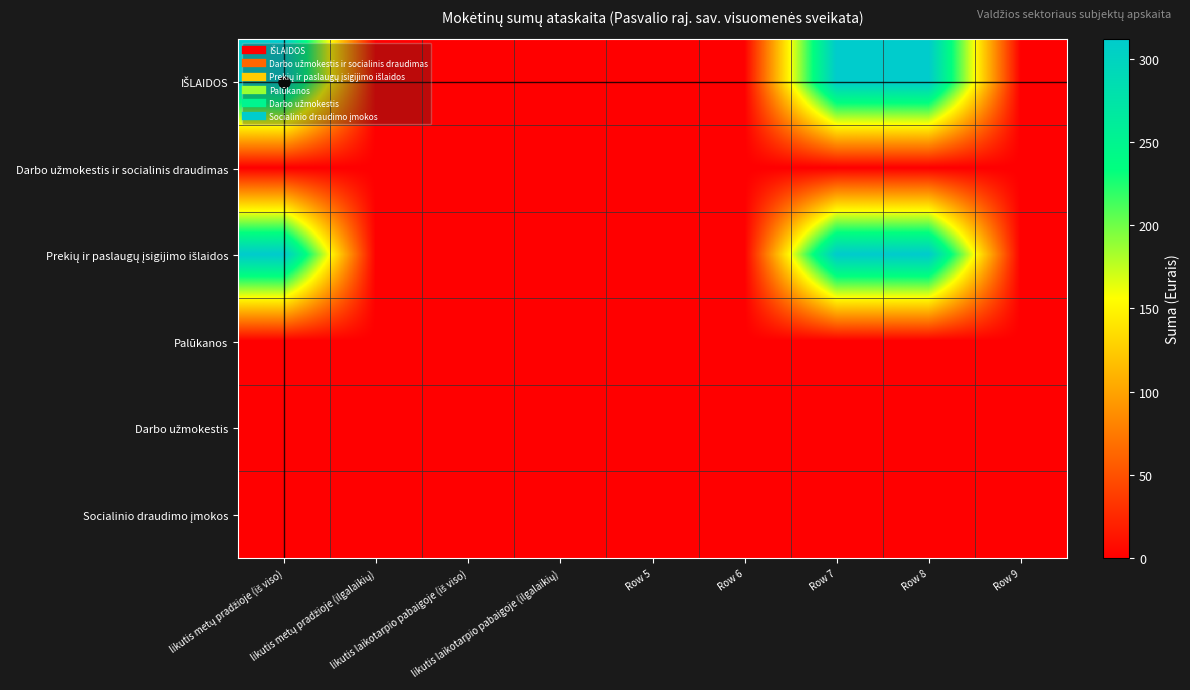

Which series has the largest total across all categories?

IŠLAIDOS